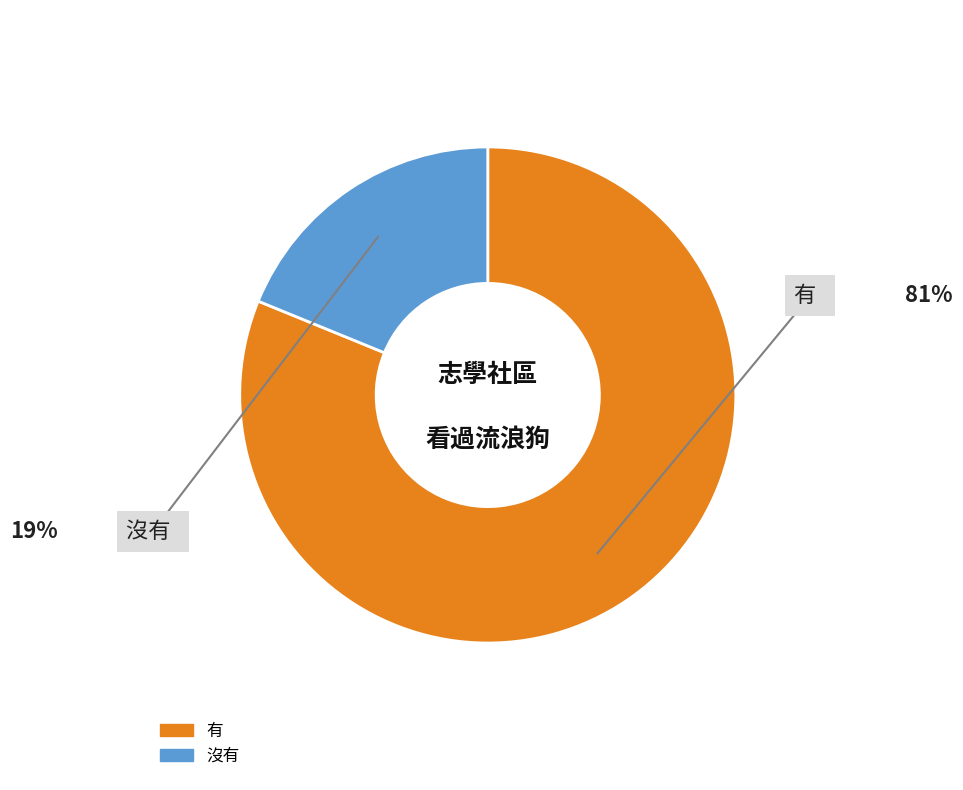

Between 沒有 and 有, which is larger?

有